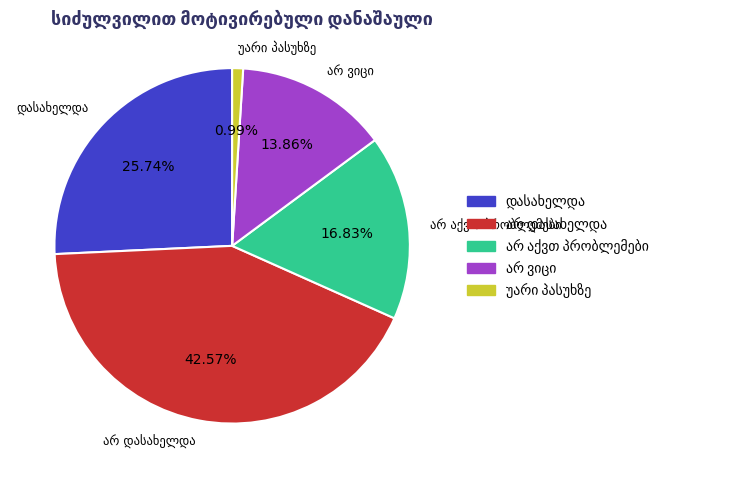

To the nearest percent, what is the average slice percentage?

20%